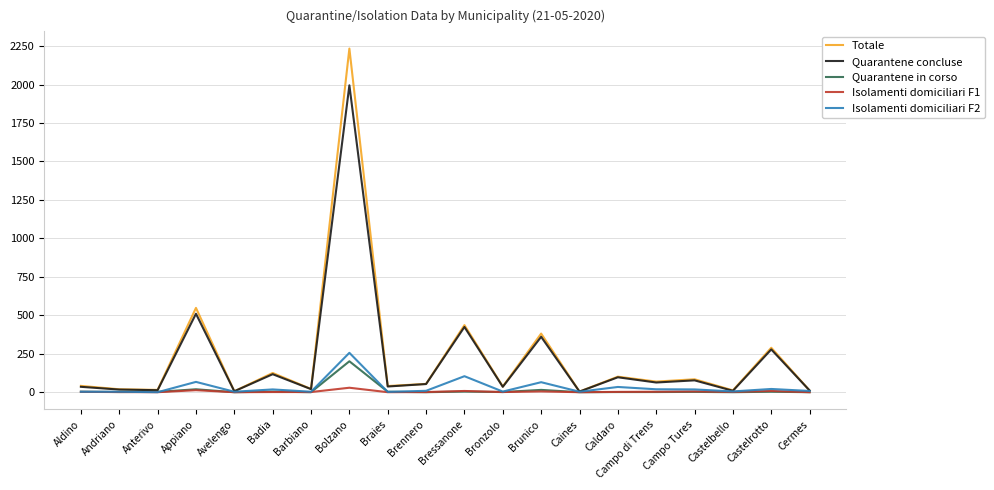

Between Bressanone and Brunico, which series saw the biggest shift?

Quarantene concluse